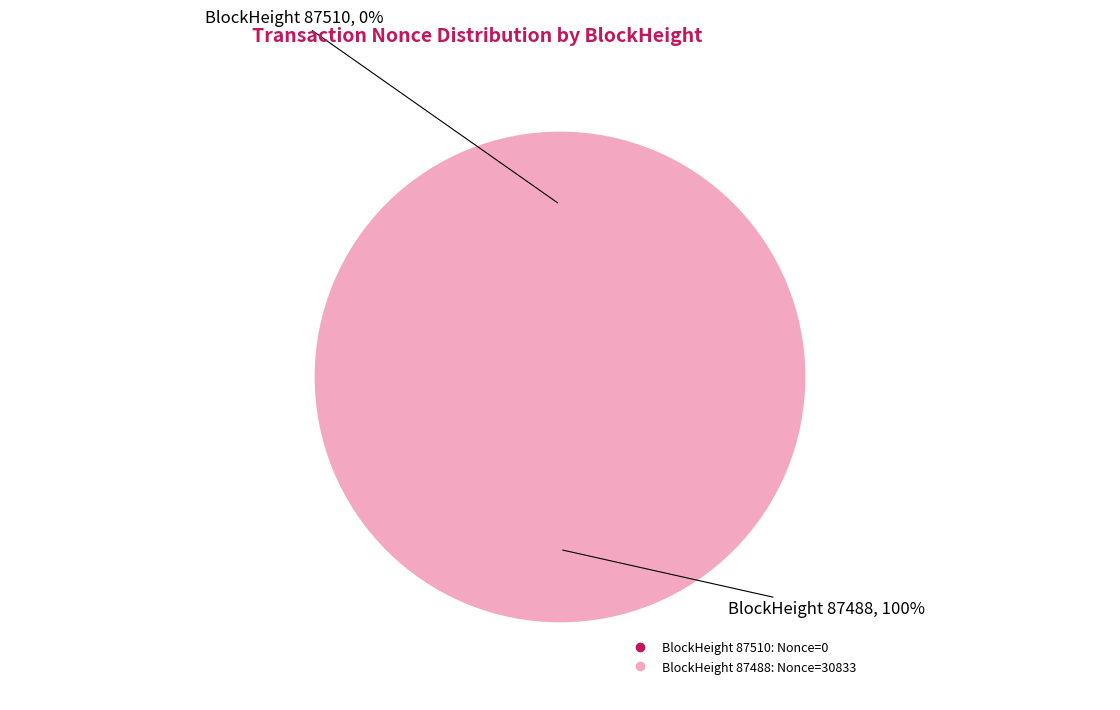

To the nearest percent, what is the average slice percentage?

50%